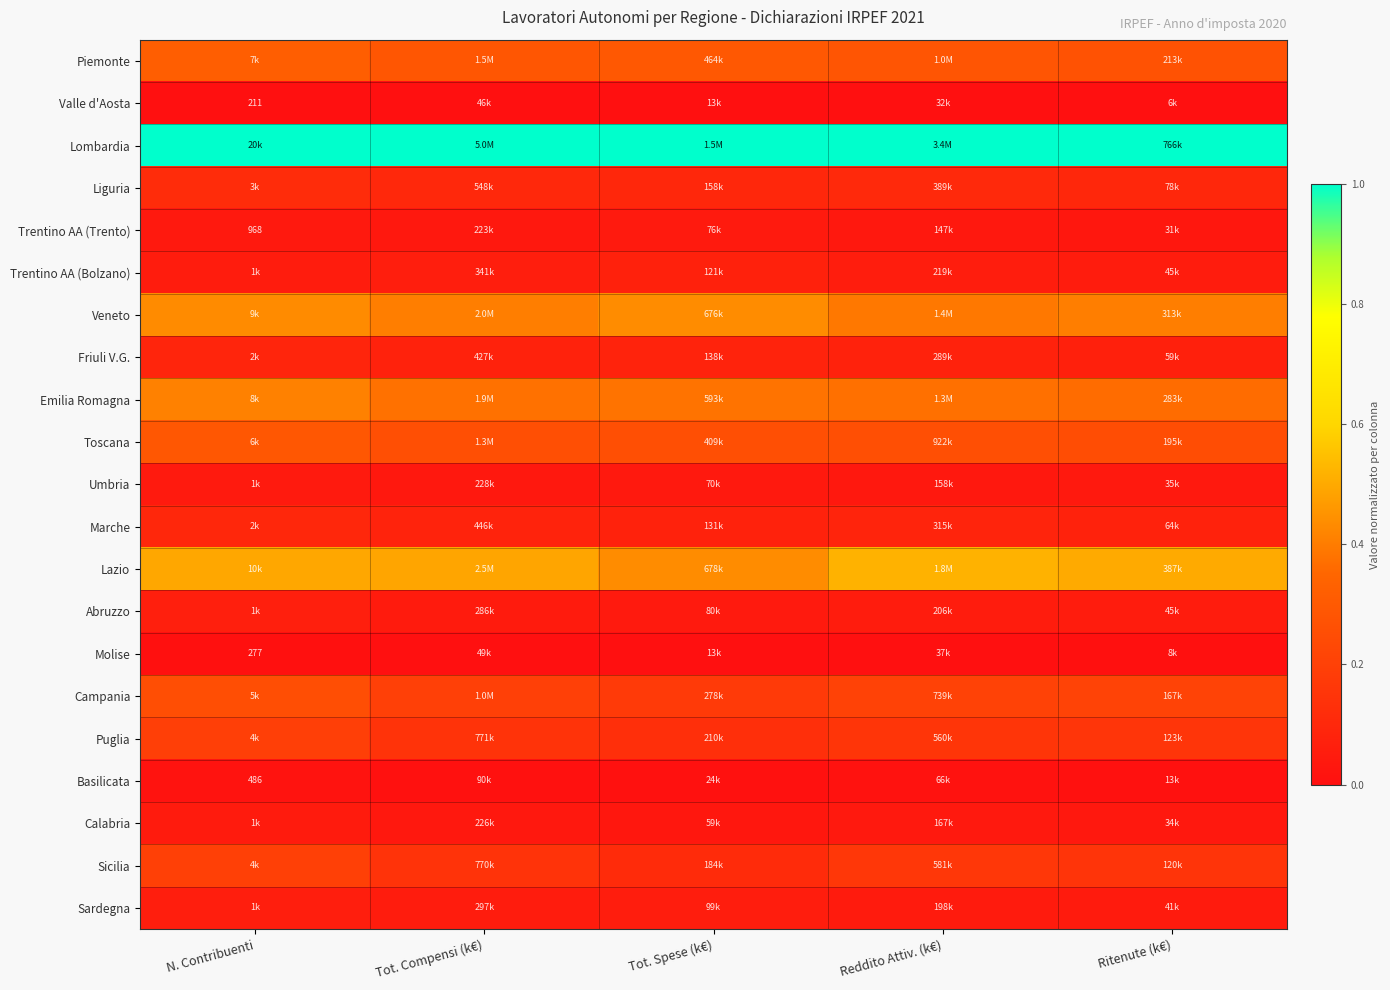

At Tot. Spese (k€), list the series in order from largest to smallest.

Lombardia, Lazio, Veneto, Emilia Romagna, Piemonte, Toscana, Campania, Puglia, Sicilia, Liguria, Friuli V.G., Marche, Trentino AA (Bolzano), Sardegna, Abruzzo, Trentino AA (Trento), Umbria, Calabria, Basilicata, Valle d'Aosta, Molise